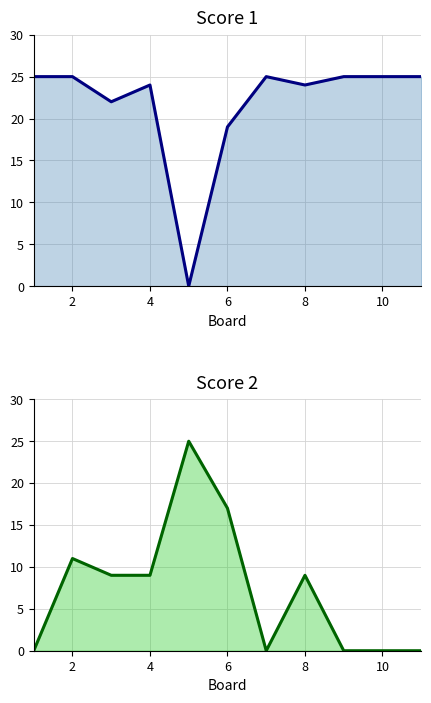

Which has a higher value, 10 or 10?

10